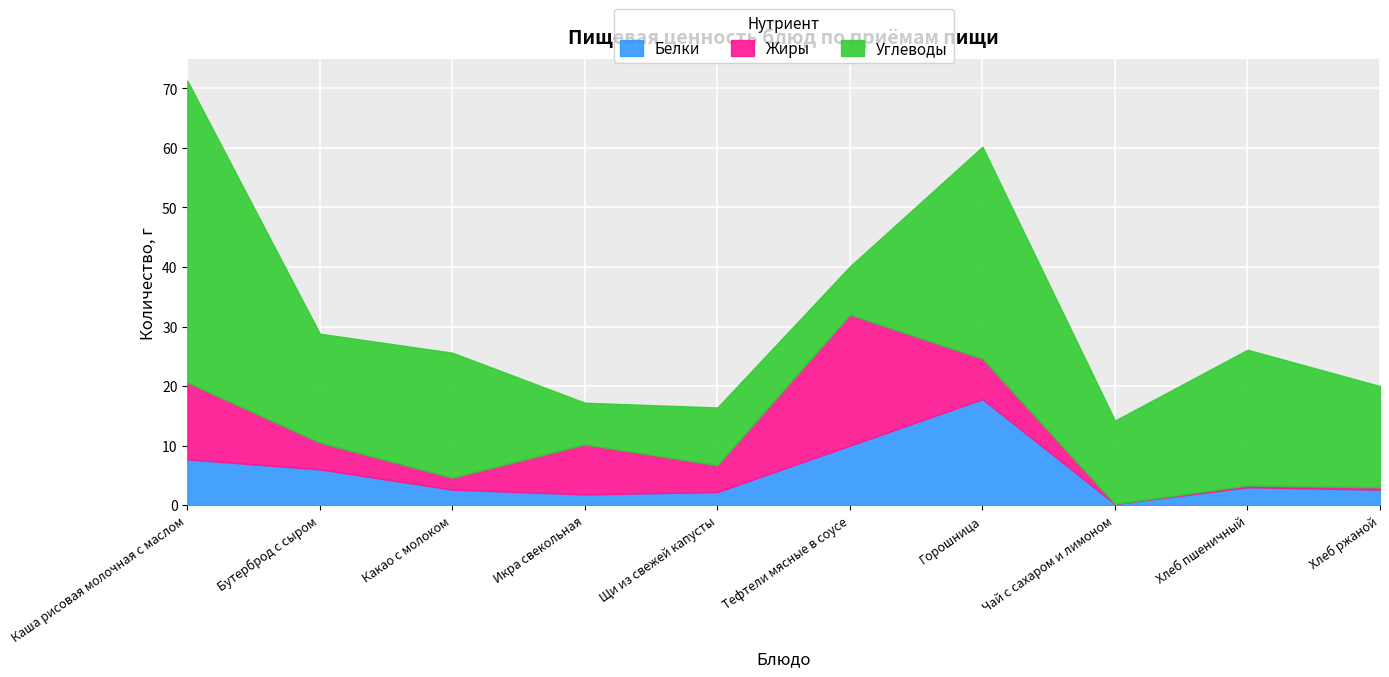

What are all the series names shown in the legend?

Белки, Жиры, Углеводы